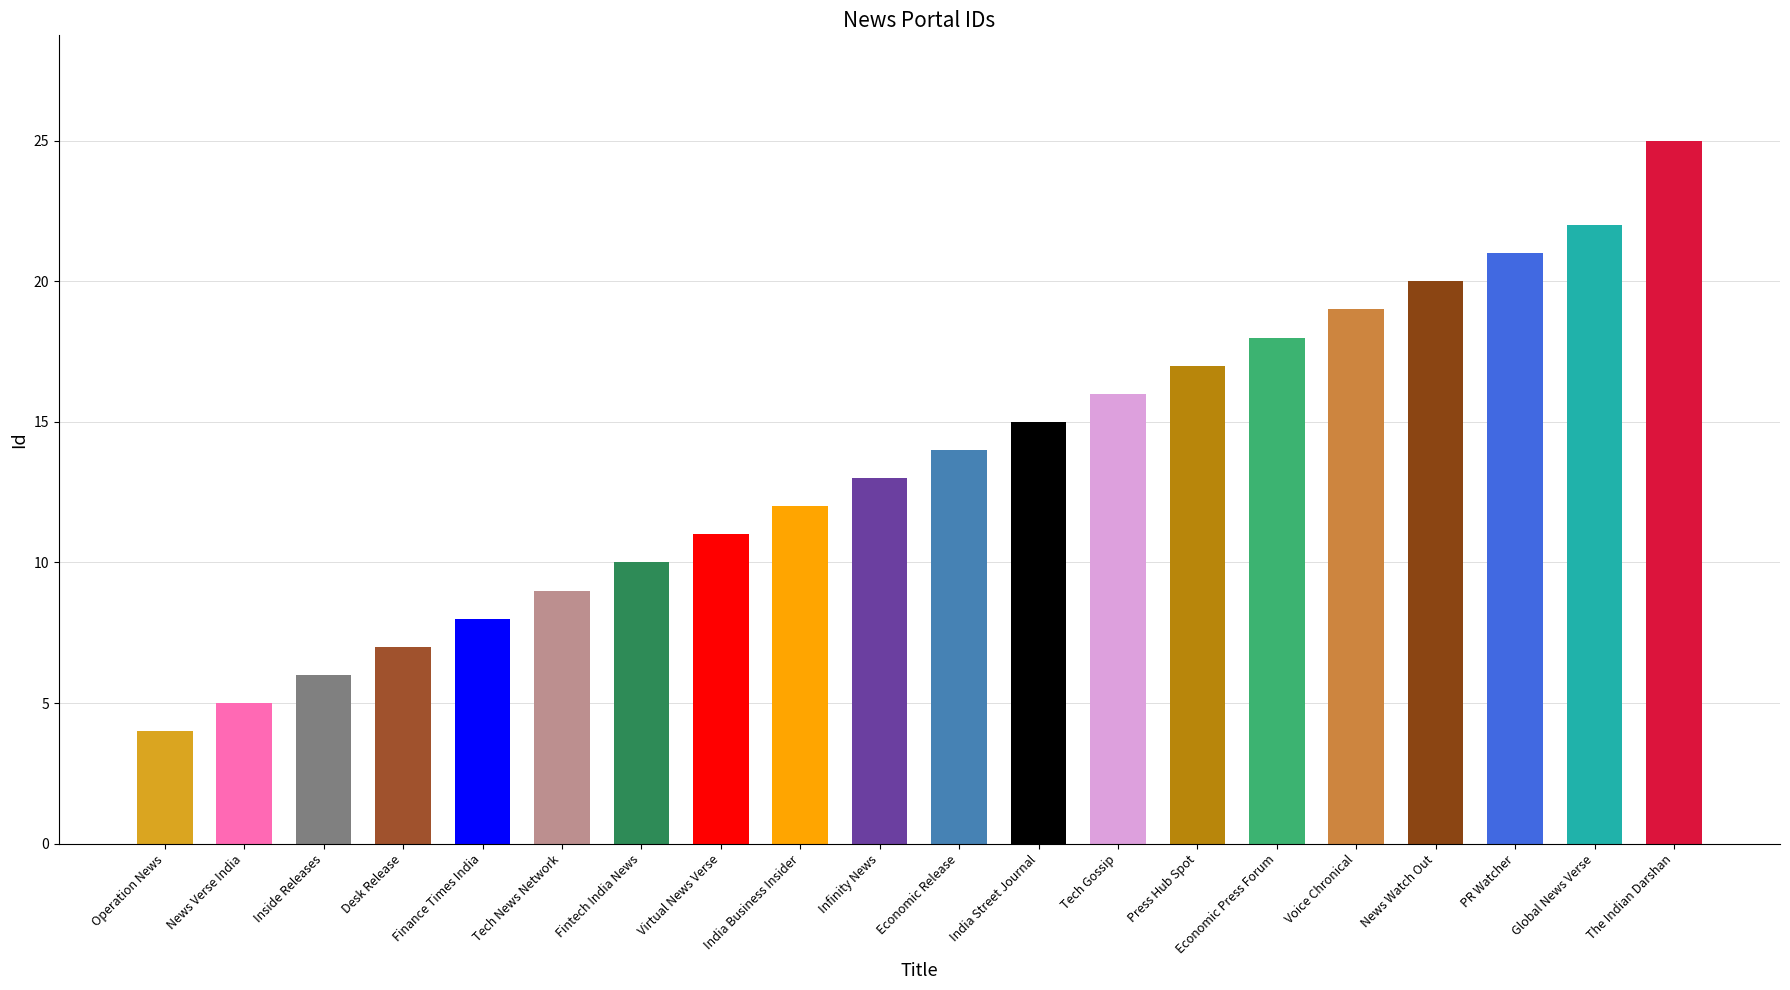

Which has a higher value, Infinity News or Finance Times India?

Infinity News